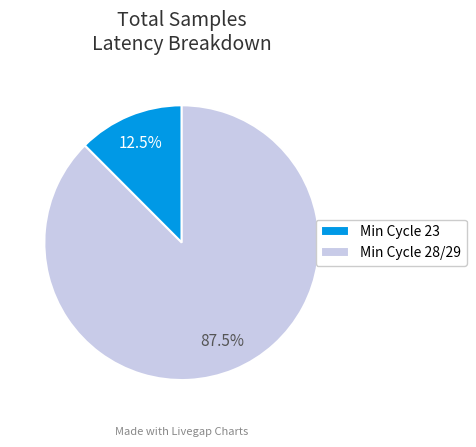

Which slice is the smallest?

Min Cycle 23